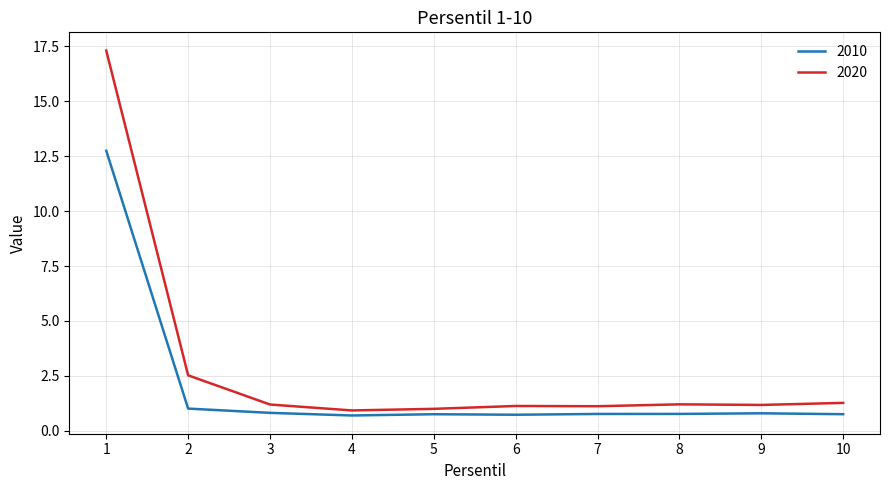

How many lines are shown in the chart?

2